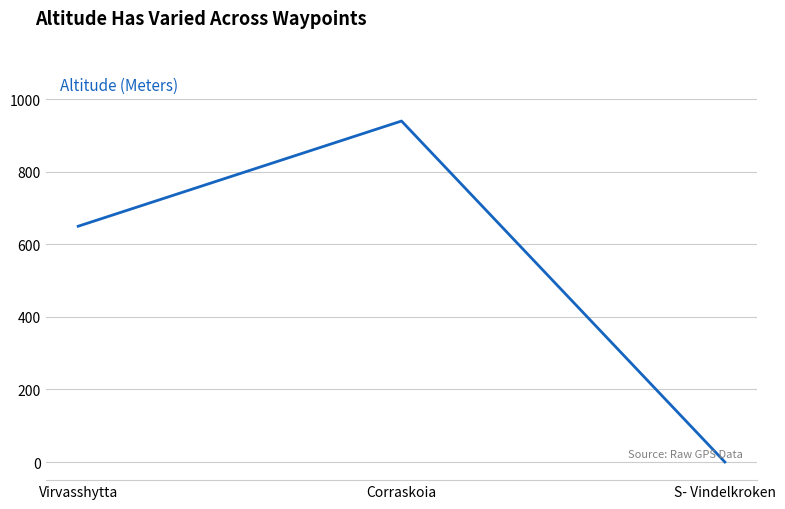

Reading left to right, extract all data points from this chart.

Virvasshytta=650	Corraskoia=940	S- Vindelkroken=0